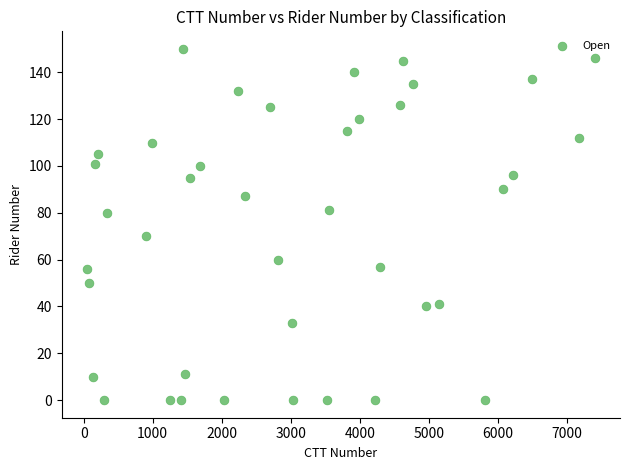

What is the range of X values (max minus min)?

7359